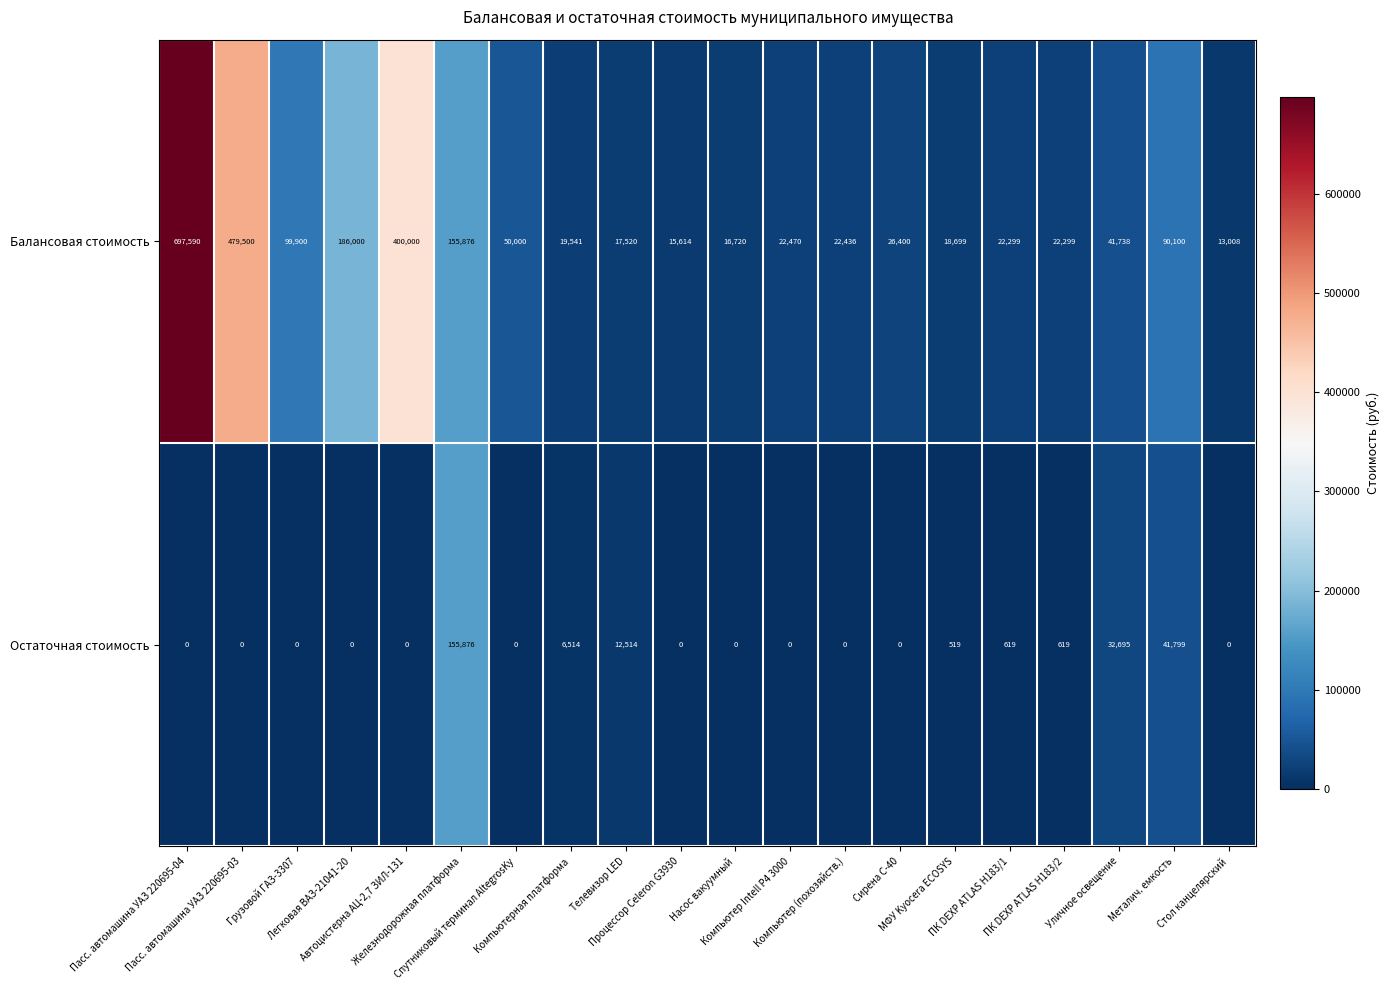

Which series has the widest spread of values?

Балансовая стоимость